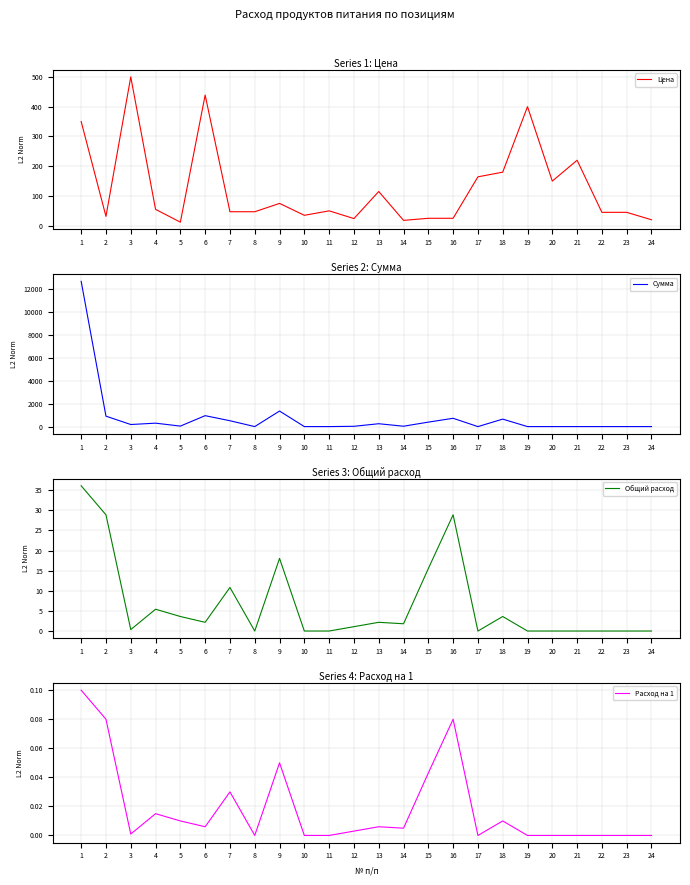

What is the maximum value for Цена?

500.0